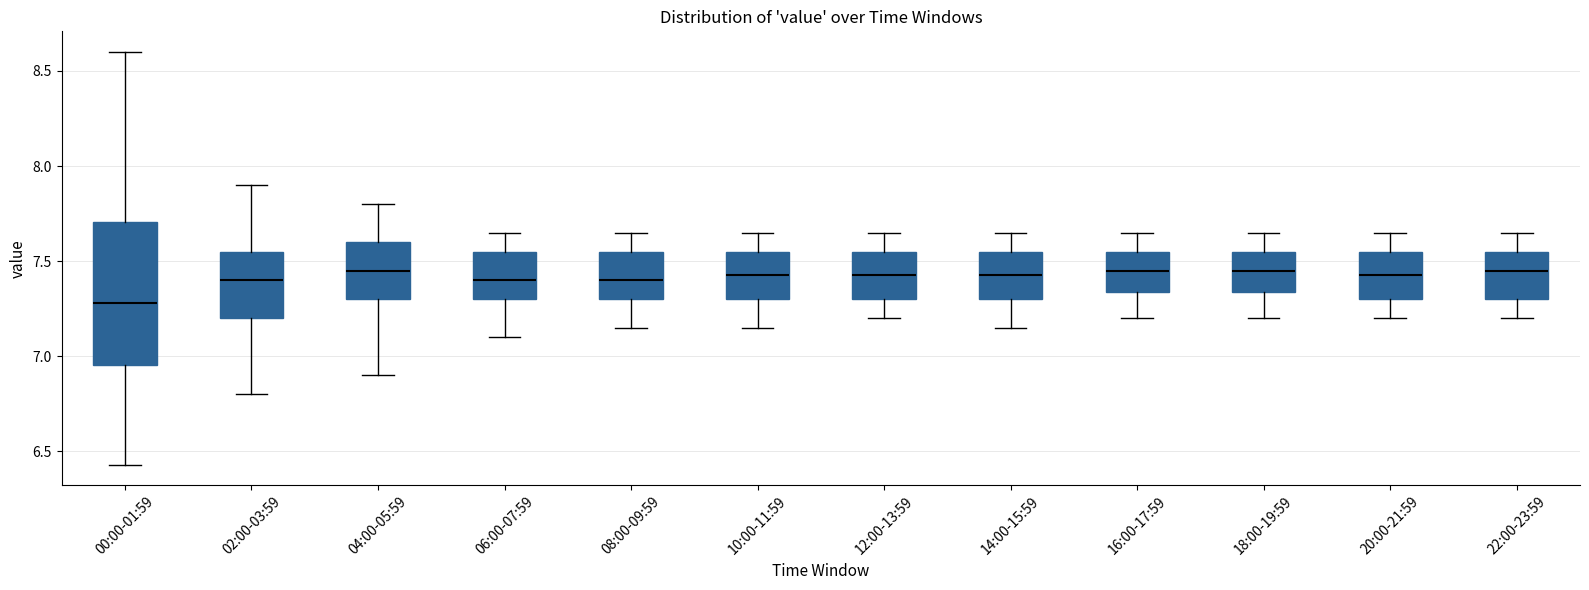

Reading left to right, read every box against the y-axis: the position of its median line, the range the box covers, and the ends of its whiskers. The values are not printed on the chart, so give them approximately, as read against the axis.

00:00-01:59: median 7.30, box 6.95 to 7.70, whiskers 6.45 to 8.60
02:00-03:59: median 7.40, box 7.20 to 7.55, whiskers 6.80 to 7.90
04:00-05:59: median 7.45, box 7.30 to 7.60, whiskers 6.90 to 7.80
06:00-07:59: median 7.40, box 7.30 to 7.55, whiskers 7.10 to 7.65
08:00-09:59: median 7.40, box 7.30 to 7.55, whiskers 7.15 to 7.65
10:00-11:59: median 7.45, box 7.30 to 7.55, whiskers 7.15 to 7.65
12:00-13:59: median 7.45, box 7.30 to 7.55, whiskers 7.20 to 7.65
14:00-15:59: median 7.45, box 7.30 to 7.55, whiskers 7.15 to 7.65
16:00-17:59: median 7.45, box 7.35 to 7.55, whiskers 7.20 to 7.65
18:00-19:59: median 7.45, box 7.35 to 7.55, whiskers 7.20 to 7.65
20:00-21:59: median 7.45, box 7.30 to 7.55, whiskers 7.20 to 7.65
22:00-23:59: median 7.45, box 7.30 to 7.55, whiskers 7.20 to 7.65